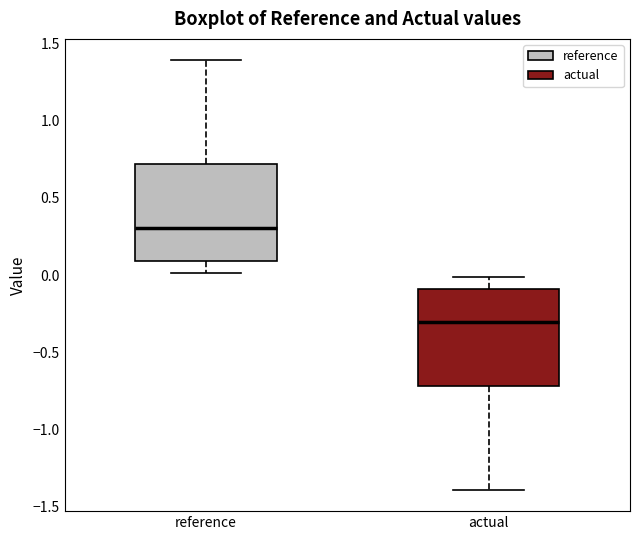

Which box has the highest median line?

reference